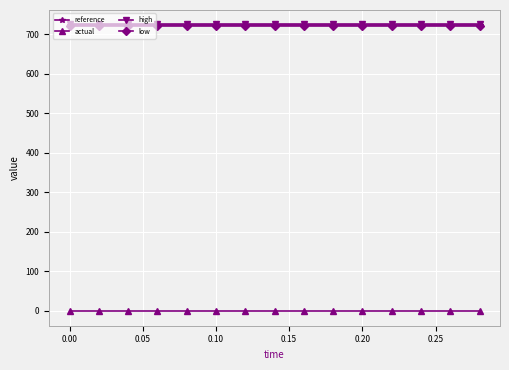

True or false: actual and reference cross at least once.

False